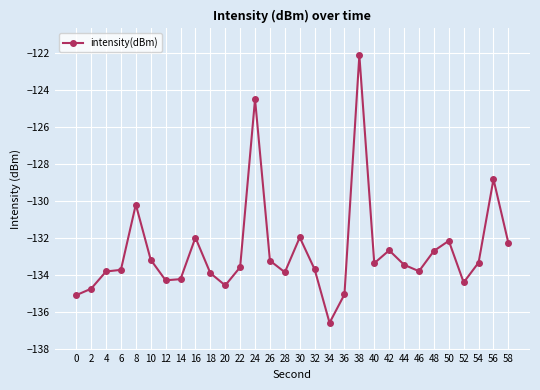

At which label is the value closest to -129?

56